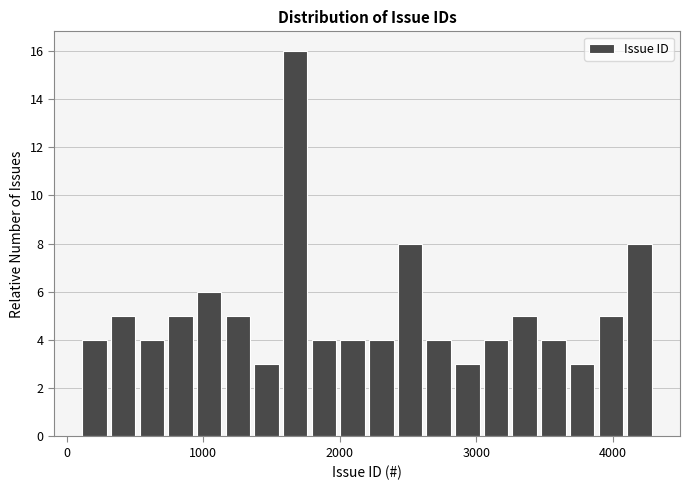

Read against the x-axis, roughly where is the centre of the tallest bar?

1700